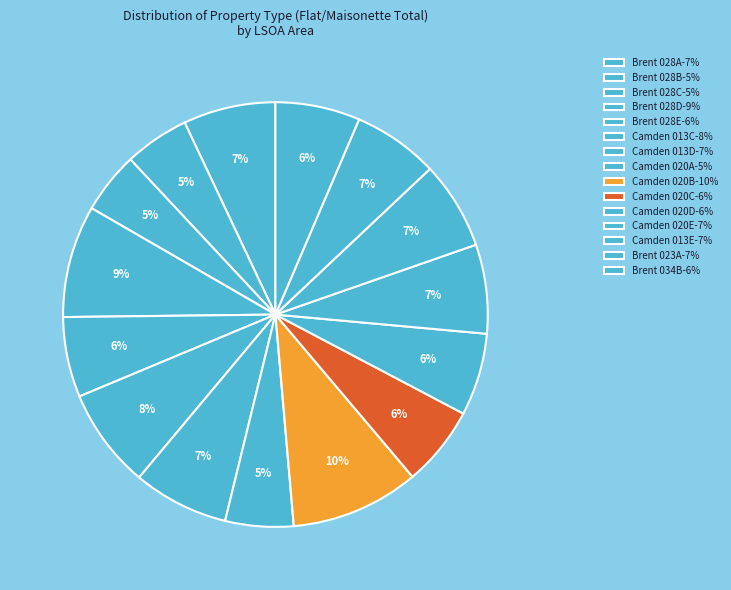

Which slice is the largest?

Camden 020B